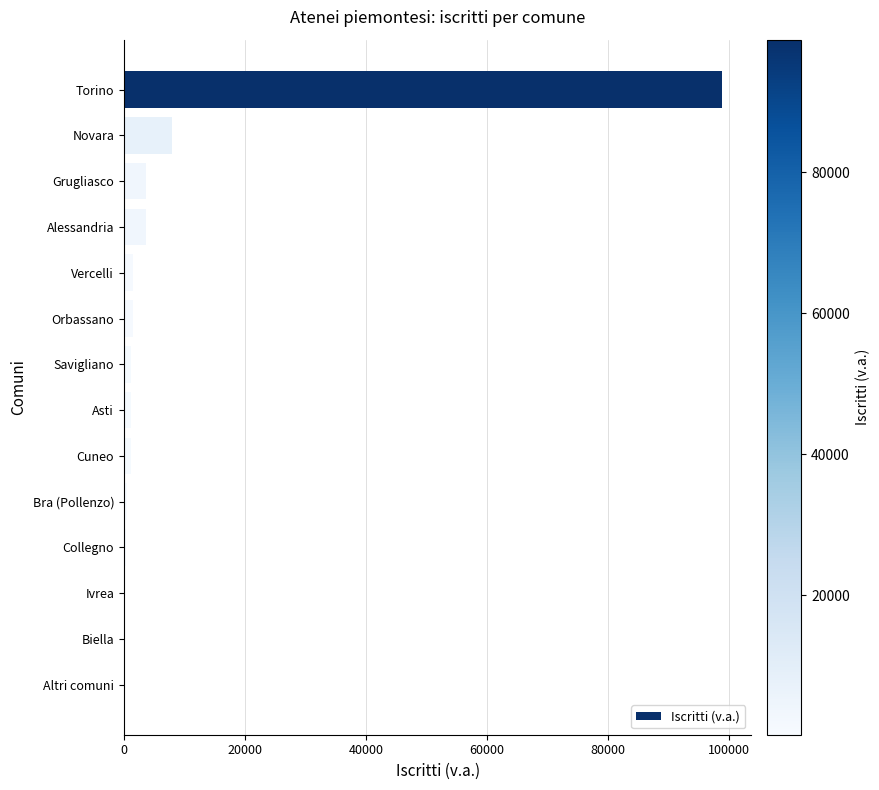

The chart shows a value of 3690 at Alessandria. True or false?

True